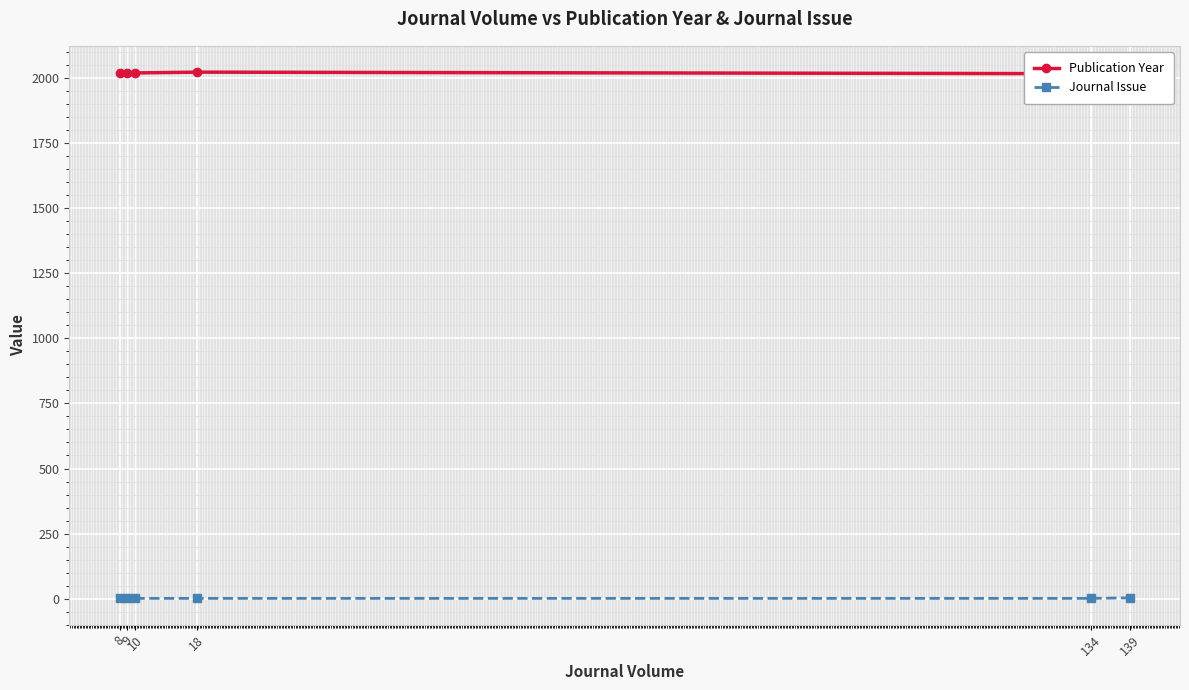

Count the Publication Year values in the range 2018 to 2020.

4